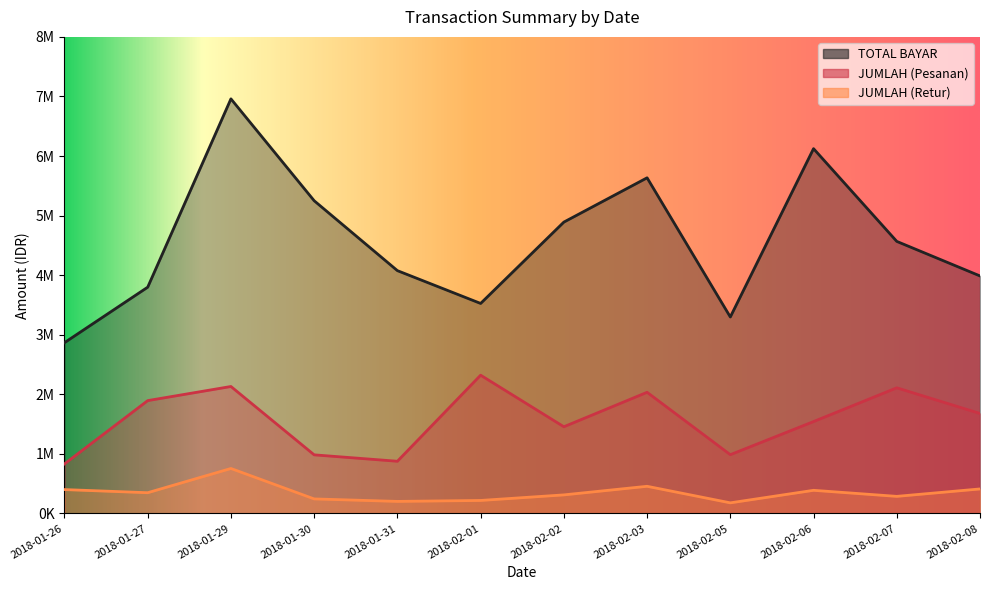

At 2018-02-01, list the series in order from largest to smallest.

TOTAL BAYAR, JUMLAH (Pesanan), JUMLAH (Retur)